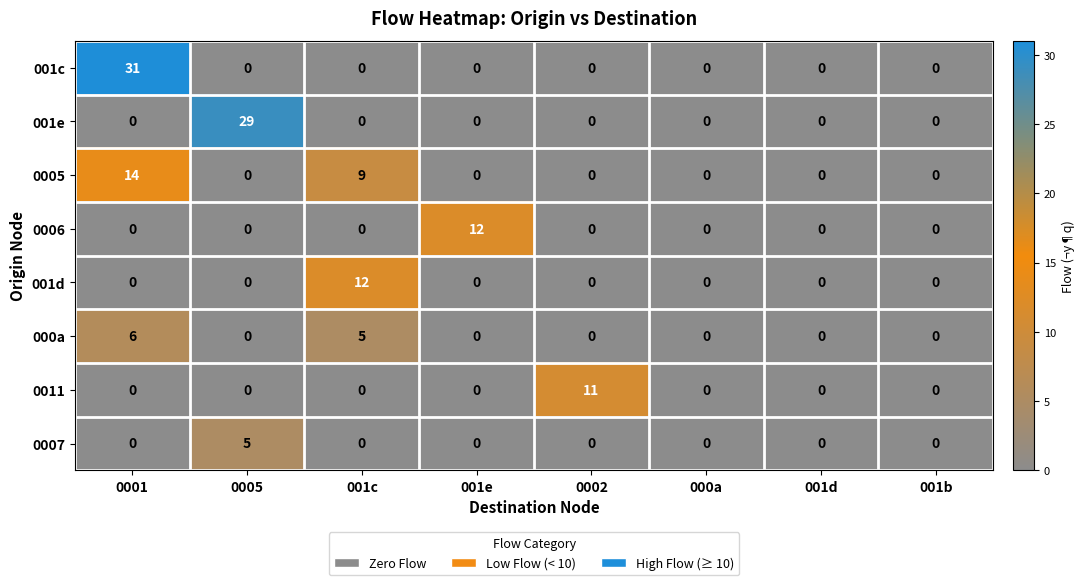

What is the sum of all 0011 values?

11